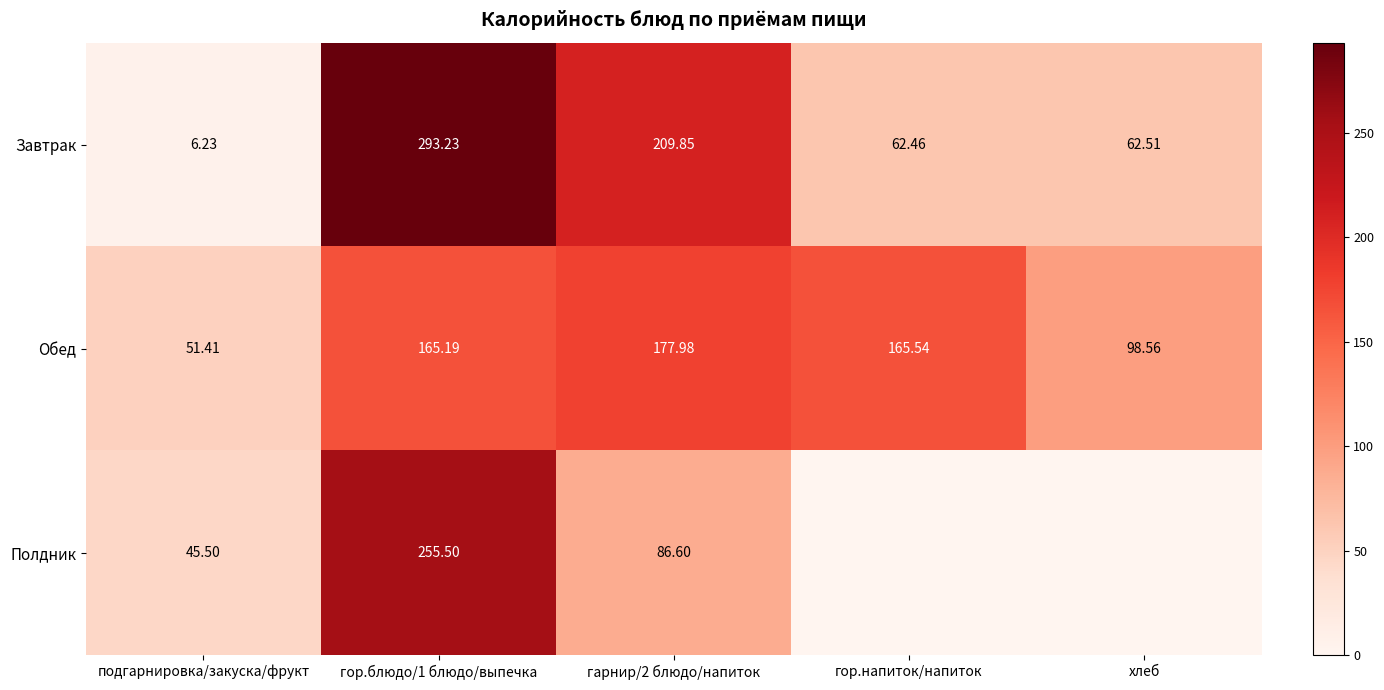

Is the value of Полдник at гор.блюдо/1 блюдо/выпечка greater than the value of Завтрак at подгарнировка/закуска/фрукт?

Yes